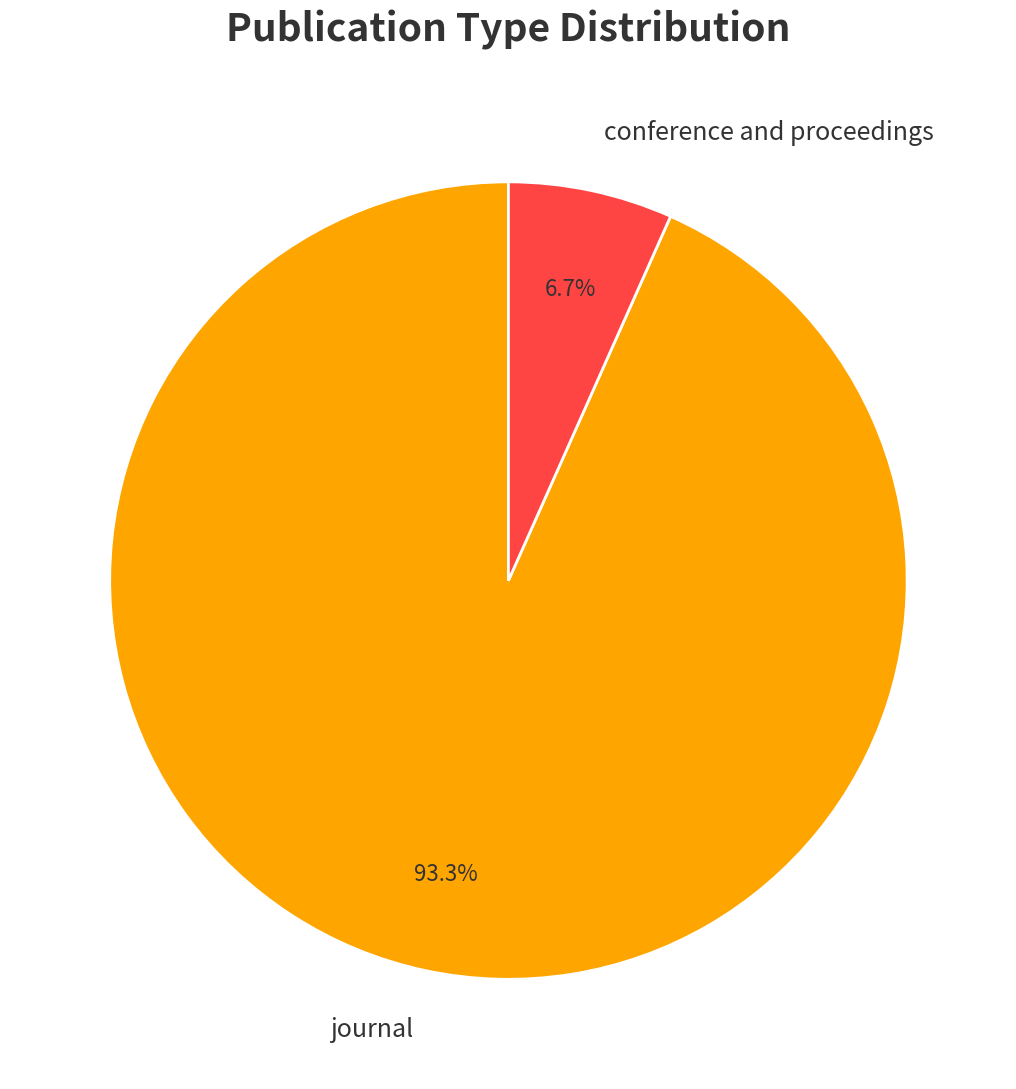

Is the sum of journal and conference and proceedings greater than half?

Yes